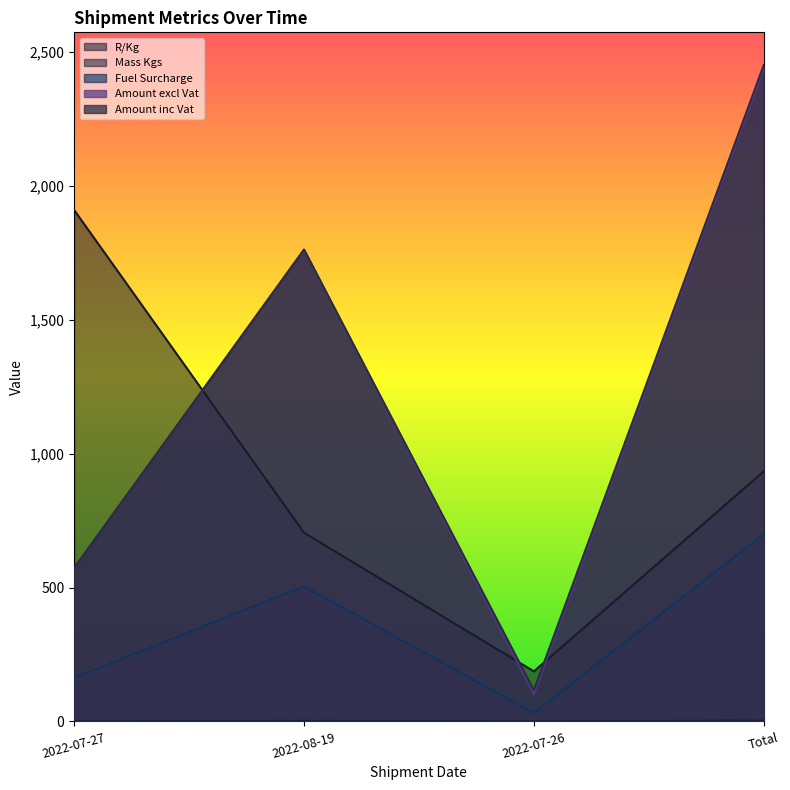

Which series changed the most between 2022-07-27 and Total?

Amount inc Vat